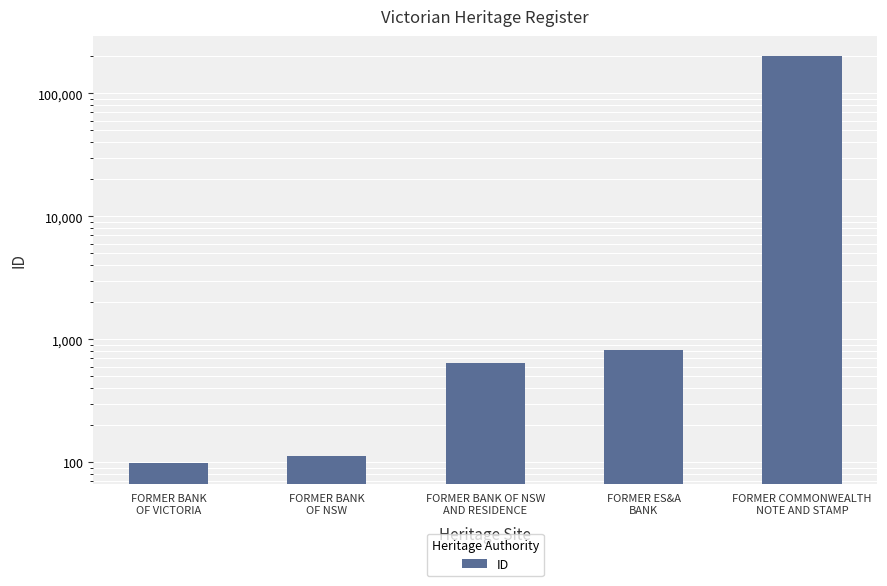

Rank the categories by value from highest to lowest.

FORMER COMMONWEALTH
NOTE AND STAMP, FORMER ES&A
BANK, FORMER BANK OF NSW
AND RESIDENCE, FORMER BANK
OF NSW, FORMER BANK
OF VICTORIA